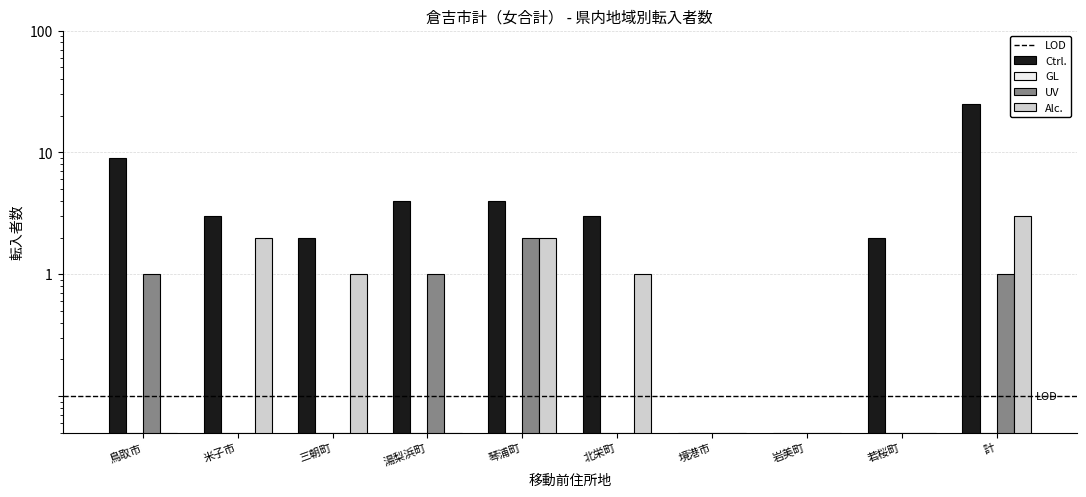

Which category has the highest value in the Alc. series?

計